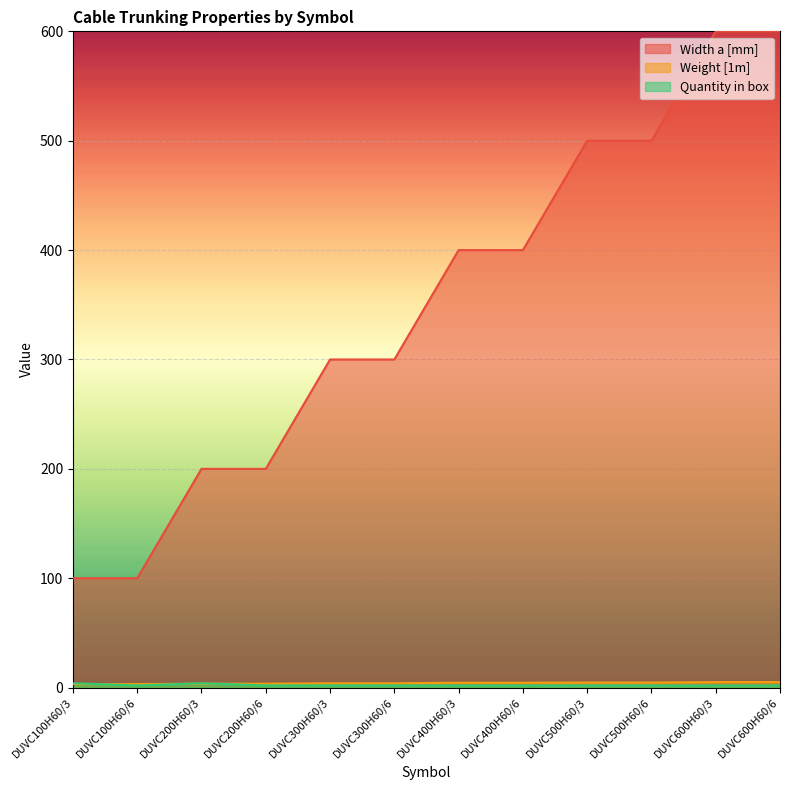

What is the maximum value shown in the chart?

600.0